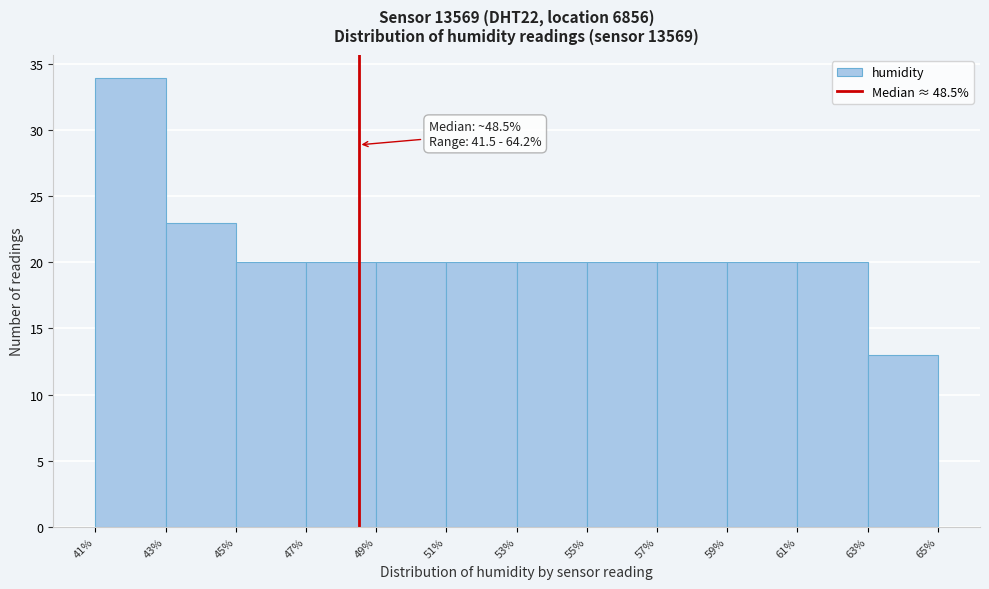

Over which range of the x-axis is the bar tallest?

41% to 43%